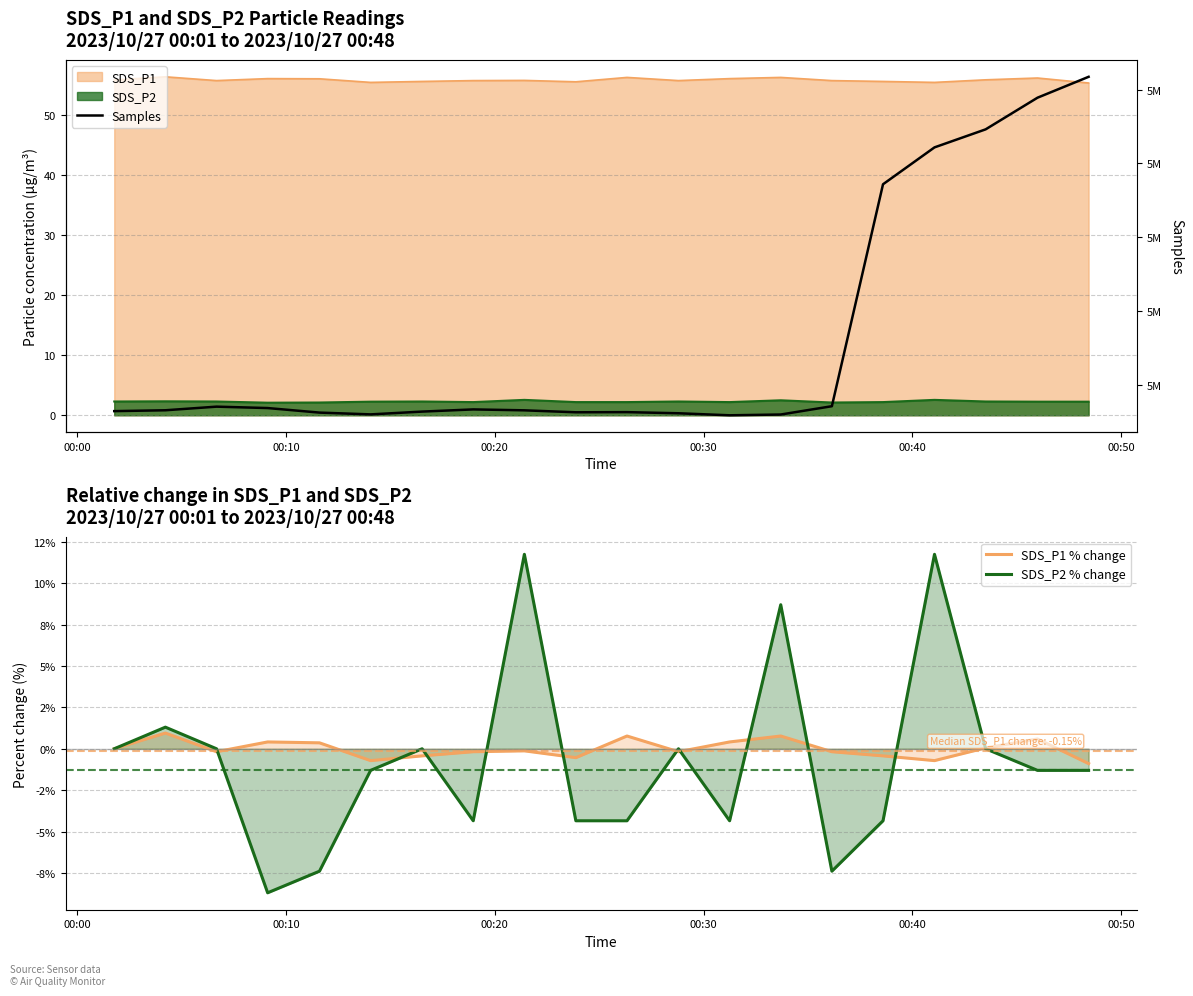

At 00:50, list the series in order from largest to smallest.

Samples, SDS_P1 % change, SDS_P2 % change